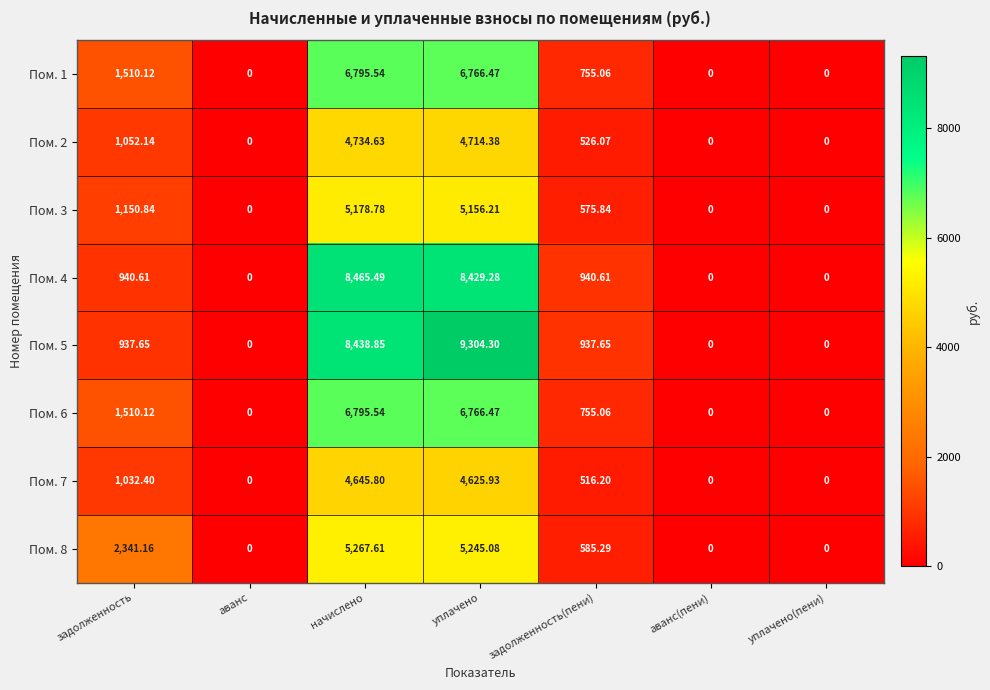

At which label is Пом. 3 closest to 2589?

задолженность